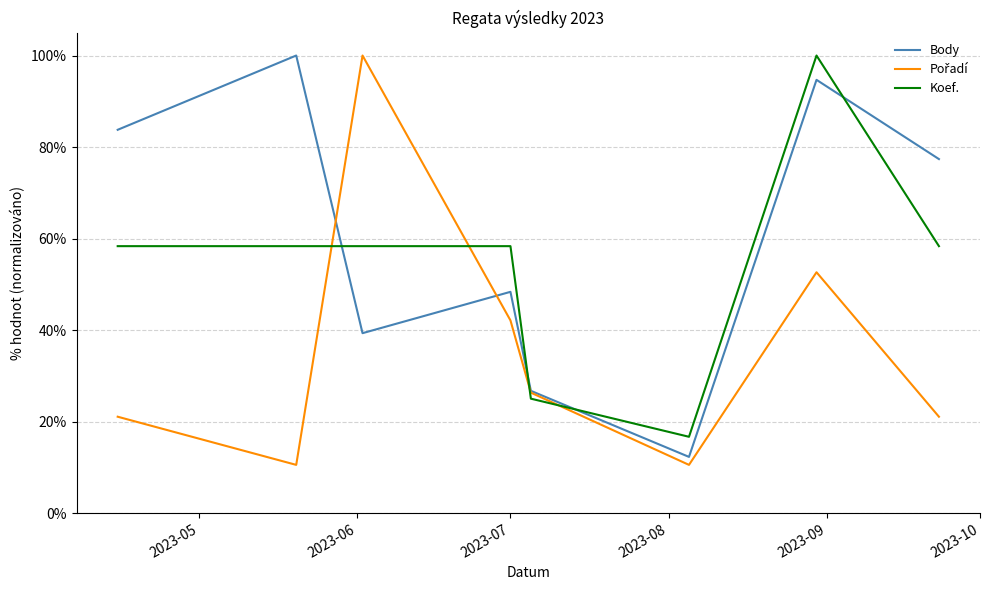

Is this an area chart (filled region under the line)?

No